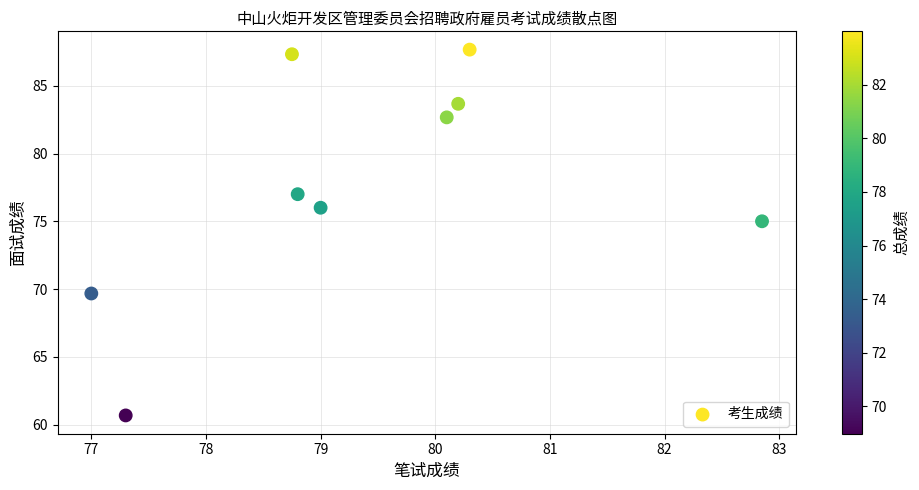

What is the average X value?

79.4